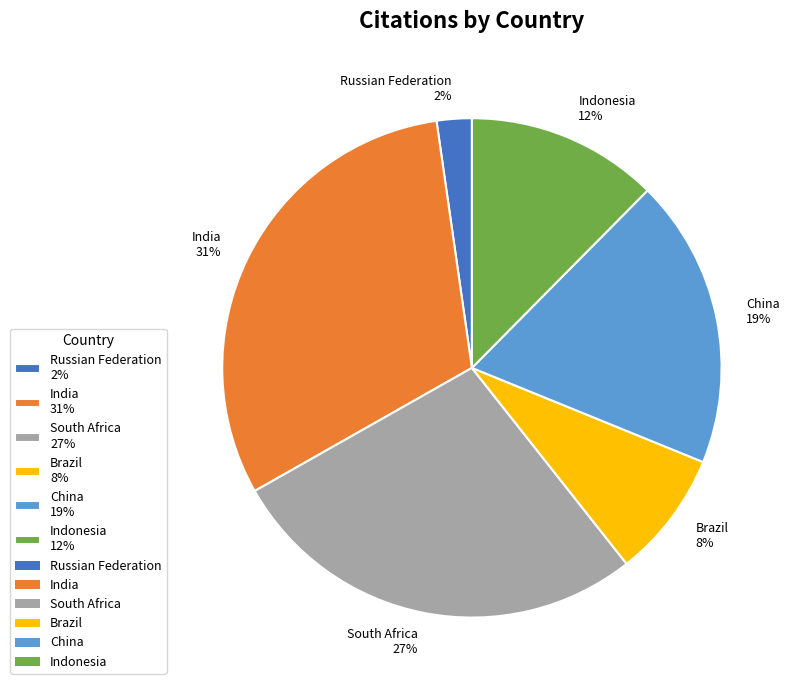

Is there any slice that represents more than half of the pie?

No